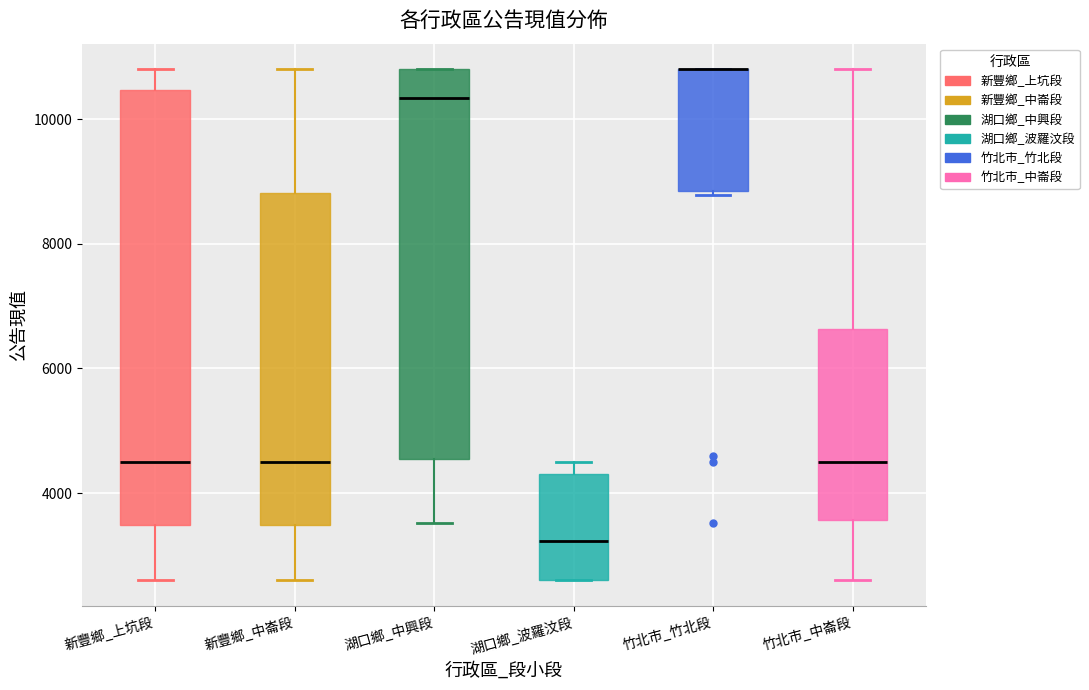

Comparing the boxes themselves (not the whiskers), which one is the tallest?

新豐鄉_上坑段